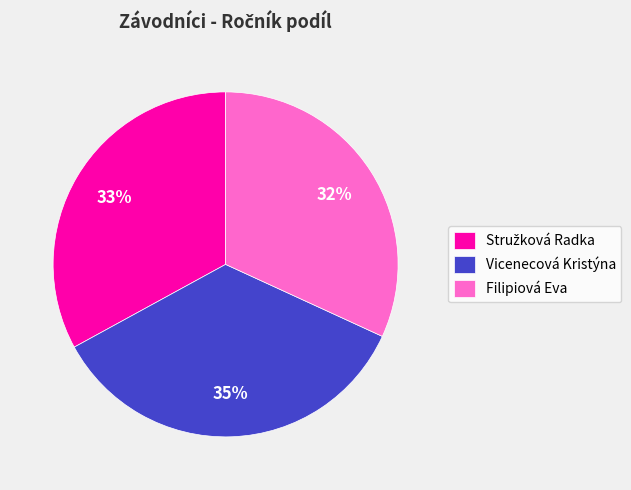

To the nearest percent, what is the difference between the largest and smallest slice percentages?

3%